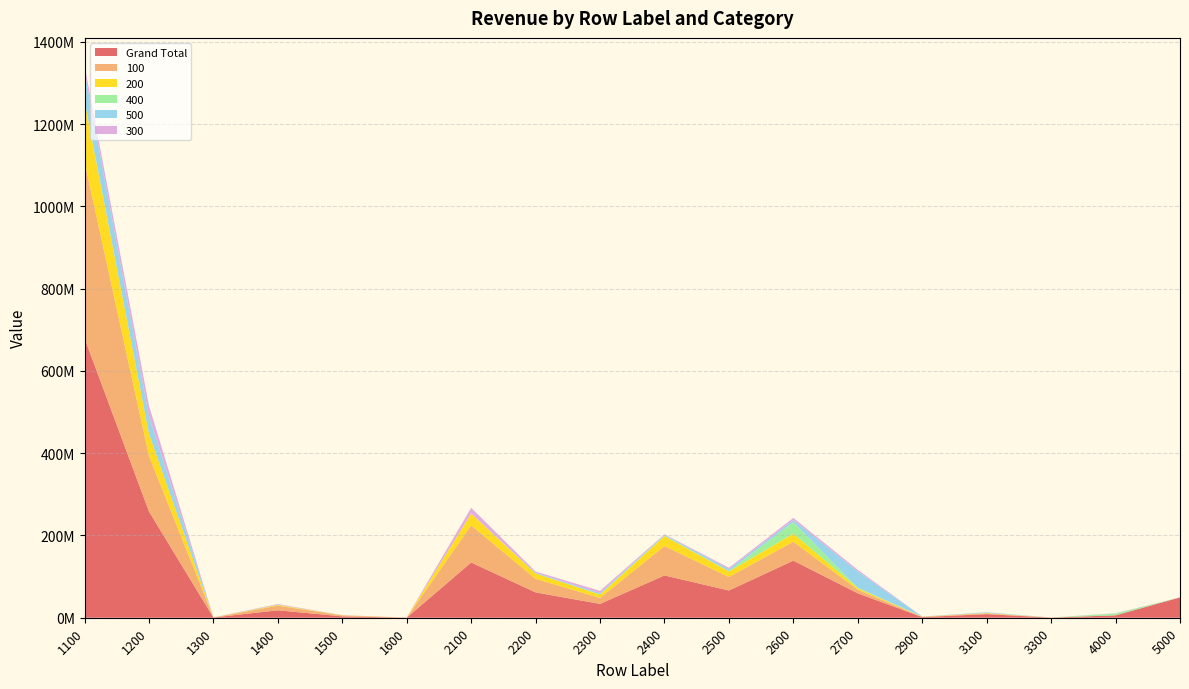

Reading left to right, list all the values displayed in this chart.

Grand Total: 679709151.3	258398164.3	596572.8	18103037.7	3359612.2	156234.7	134334858.6	61617461.6	33633850.9	102838947.6	66257453.7	138893394.0	59368294.1	1549076.8	8801442.8	230072.6	5886160.1	49342109.3
100: 428888034.1	135175819.7	79952.3	11195483.2	2443937.5	70741.5	90161130.9	32974260.1	14481590.1	71563617.3	32731015.4	46103058.3	8676949.1	728595.0	1745697.0	153532.6	0.0	5024.6
200: 146977003.0	54152645.1	42702.1	1715946.4	295771.5	6674.1	28821713.1	12783343.3	8137847.5	24081370.9	13496370.9	19484795.4	3717530.1	313313.2	959265.2	53398.2	0.0	23113.7
400: 2600683.8	123627.8	716.1	540237.7	981.2	8200.0	88504.5	453657.4	524311.7	1042898.0	1263577.2	27795547.8	1267592.4	7001.1	61683.9	0.0	4367519.2	6591.7
500: 69967389.2	42796583.5	257267.4	181048.0	13452.5	6118.7	549960.1	1287165.9	3211871.3	1831067.9	4507794.0	5475651.1	39555778.8	30986.2	1676727.3	404.3	0.0	28038.3
300: 14558177.0	24842125.2	0.0	1523752.3	173340.2	40628.0	13340442.9	3158855.7	5344905.7	1454525.3	3175310.1	4982703.4	3733190.9	339514.5	275050.4	0.0	746768.2	12768.3